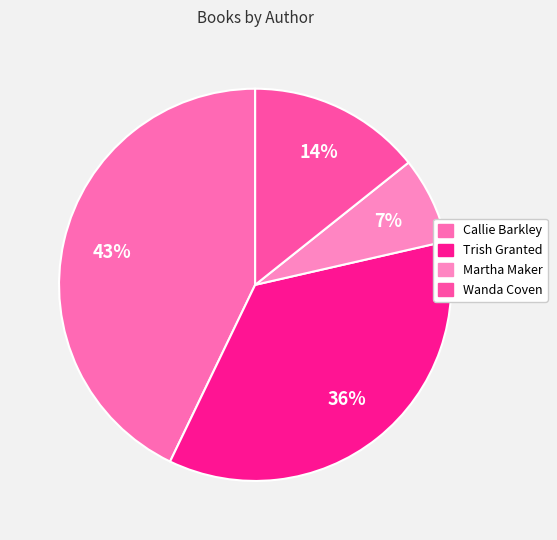

Is there any slice that represents more than half of the pie?

No